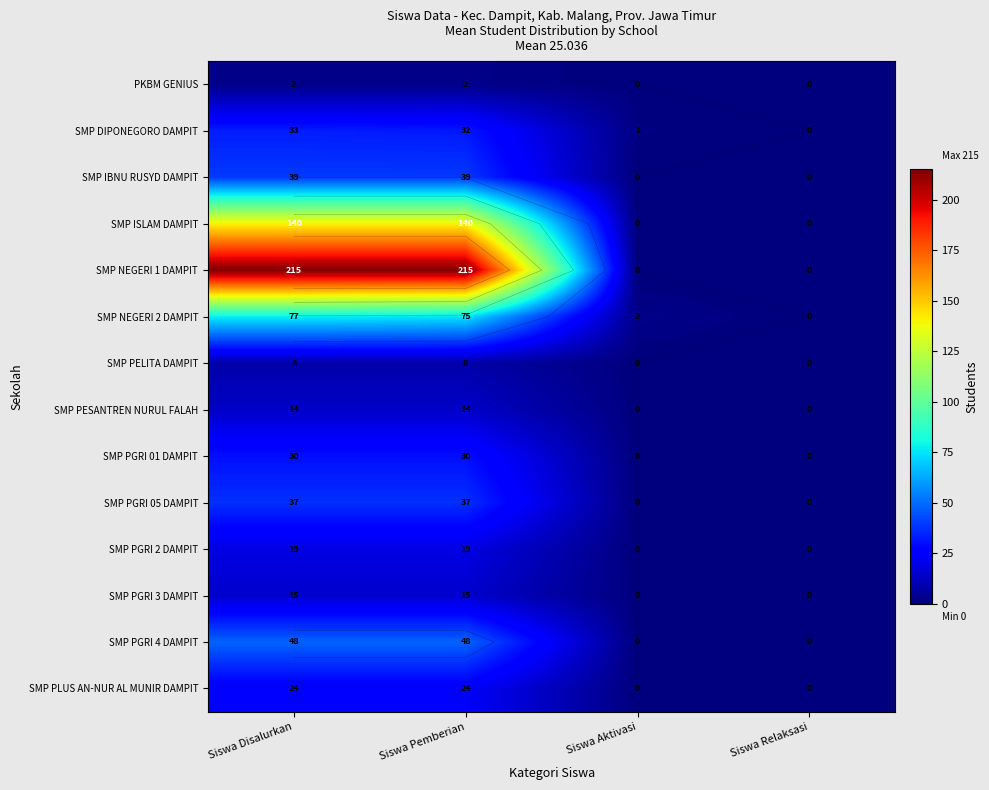

What is the total value across all series at Siswa Disalurkan?

701